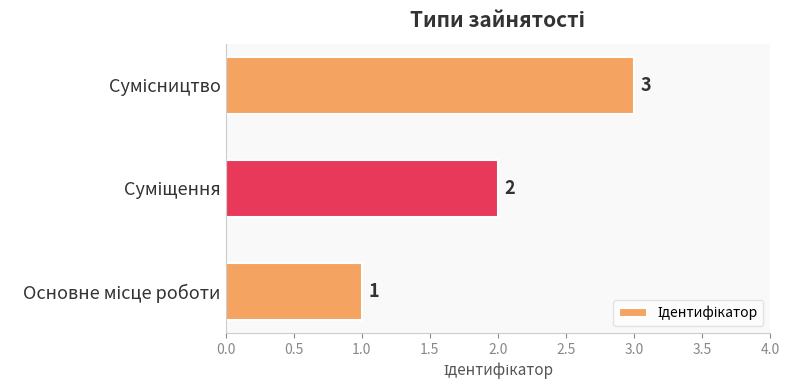

How many categories are shown in the chart?

3